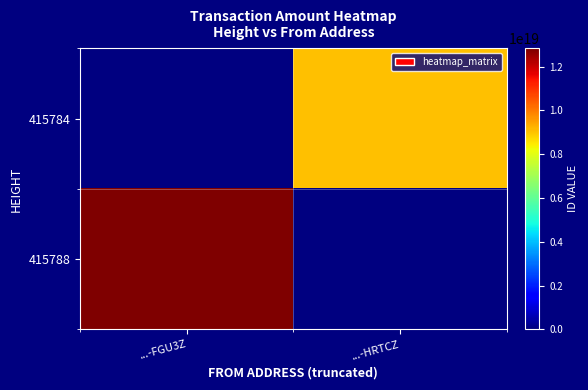

Count the number of data series in this chart.

2